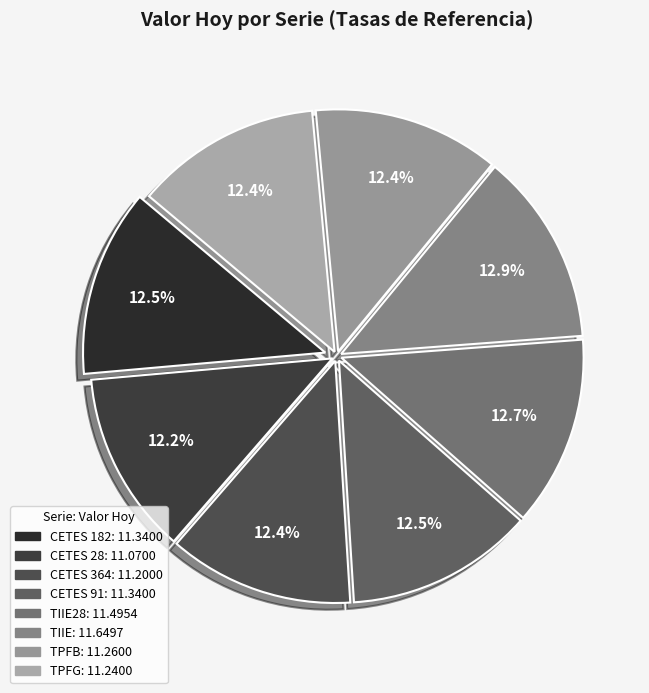

Count the number of slices in the pie.

8